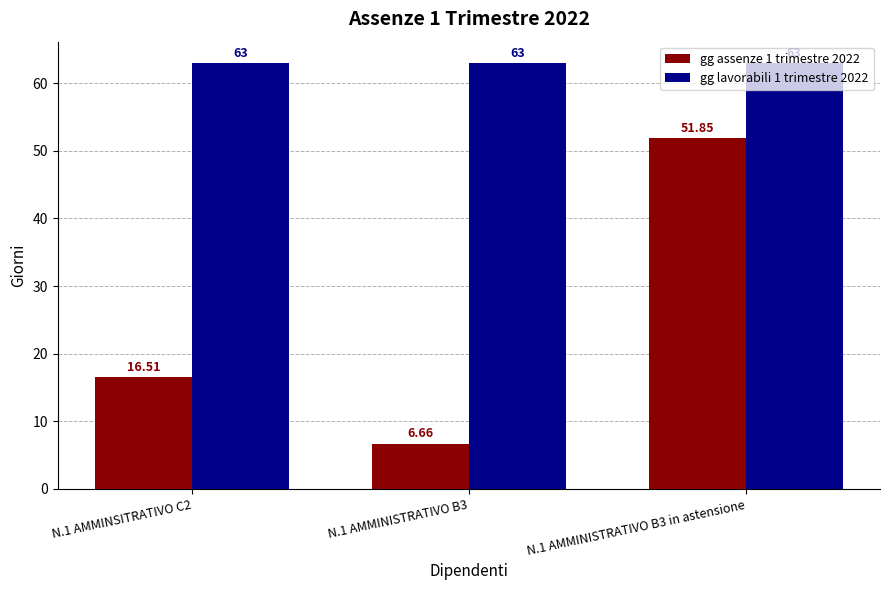

Is the value of gg lavorabili 1 trimestre 2022 at N.1 AMMINISTRATIVO B3 greater than the value of gg assenze 1 trimestre 2022 at N.1 AMMINSITRATIVO C2?

Yes